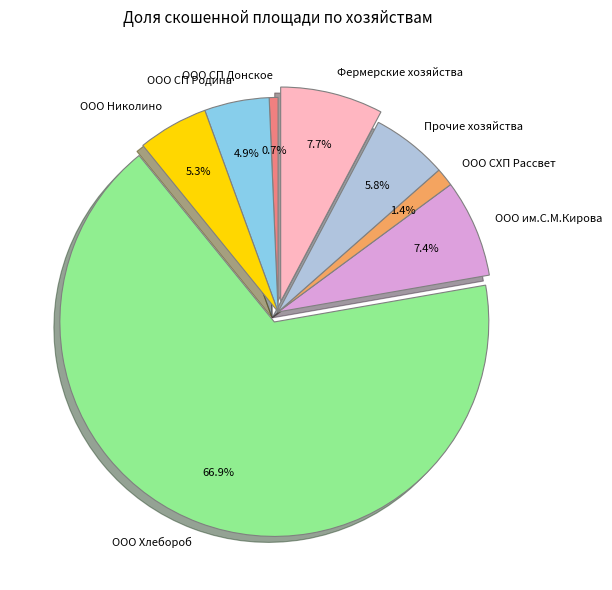

Is ООО Хлебороб the majority of the pie?

Yes